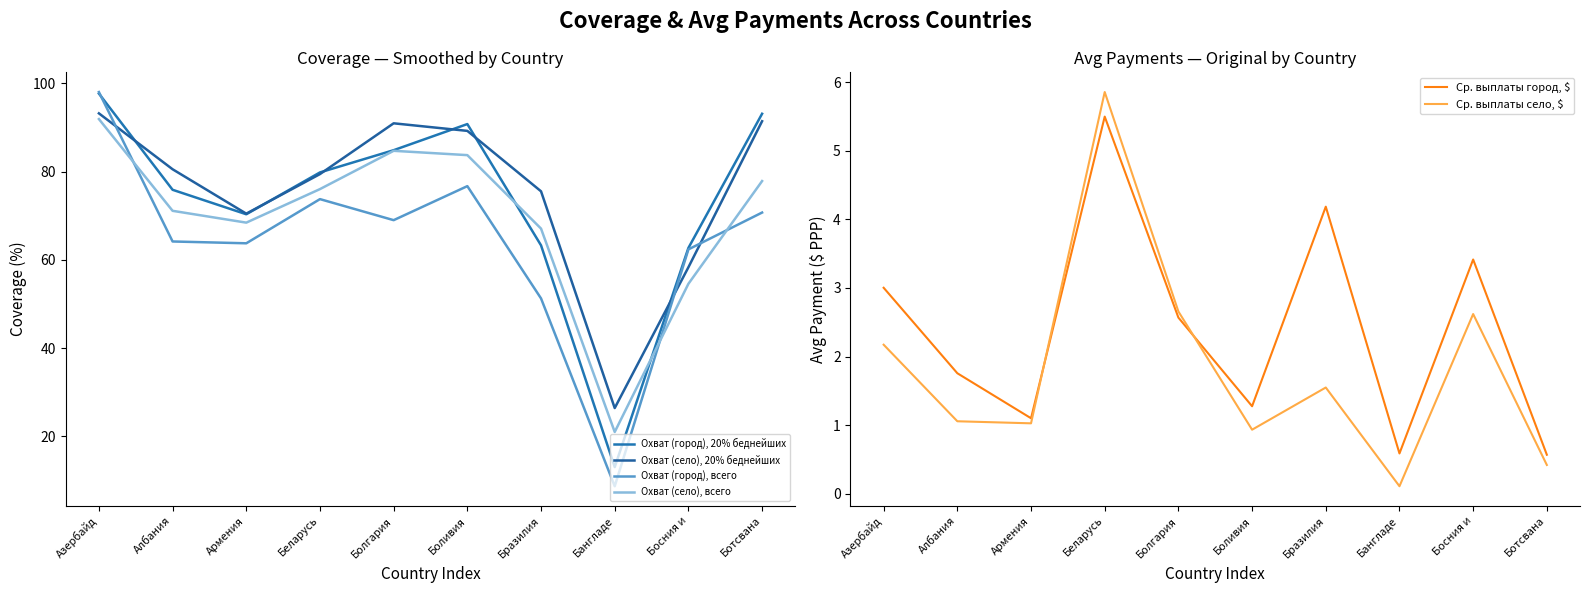

Reading right to left, list all the values displayed in this chart.

Охват (город), 20% беднейших: 93.1	62.7	13.0	63.3	90.8	84.8	79.8	70.3	75.9	97.7
Охват (село), 20% беднейших: 91.4	58.3	26.4	75.5	89.2	90.9	79.4	70.5	80.5	93.2
Охват (город), всего: 70.7	62.4	8.7	51.3	76.7	69.0	73.8	63.7	64.2	98.0
Охват (село), всего: 77.8	54.6	21.0	67.1	83.7	84.7	76.0	68.4	71.1	91.9
Ср. выплаты город, $: 0.6	3.4	0.6	4.2	1.3	2.6	5.5	1.1	1.8	3.0
Ср. выплаты село, $: 0.4	2.6	0.1	1.5	0.9	2.7	5.9	1.0	1.1	2.2